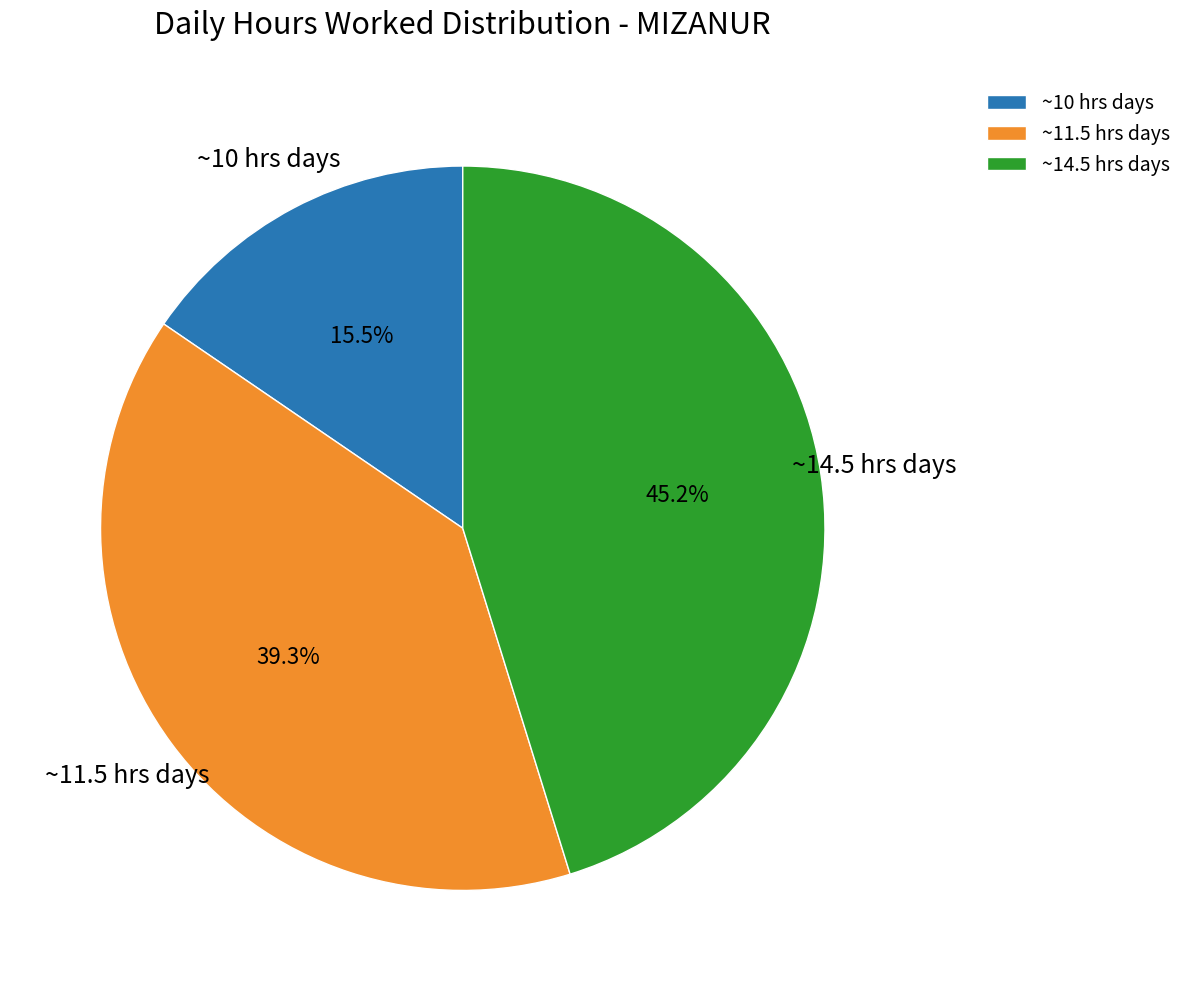

Does ~10 hrs days represent more than half of the total?

No